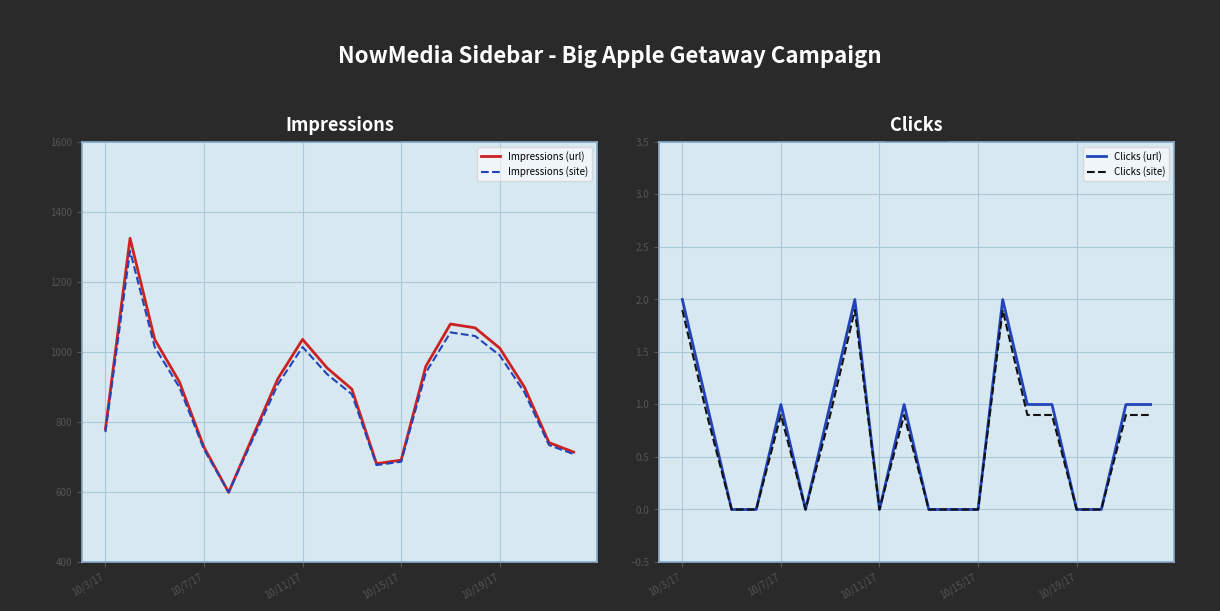

What is the difference between the maximum and minimum values in the Impressions (url) series?

726.0